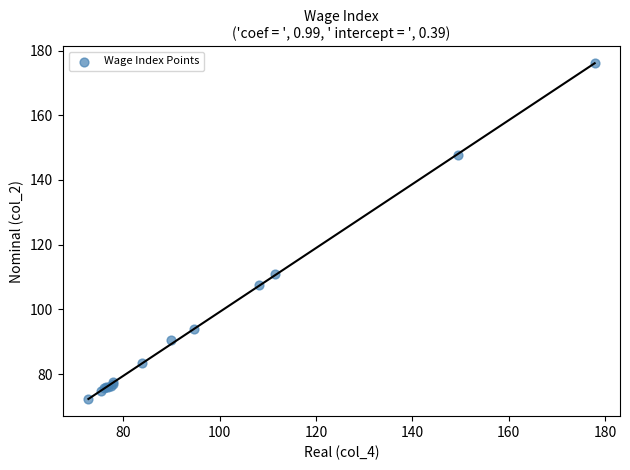

What Y value in the scatter plot is closest to 124?

111.0